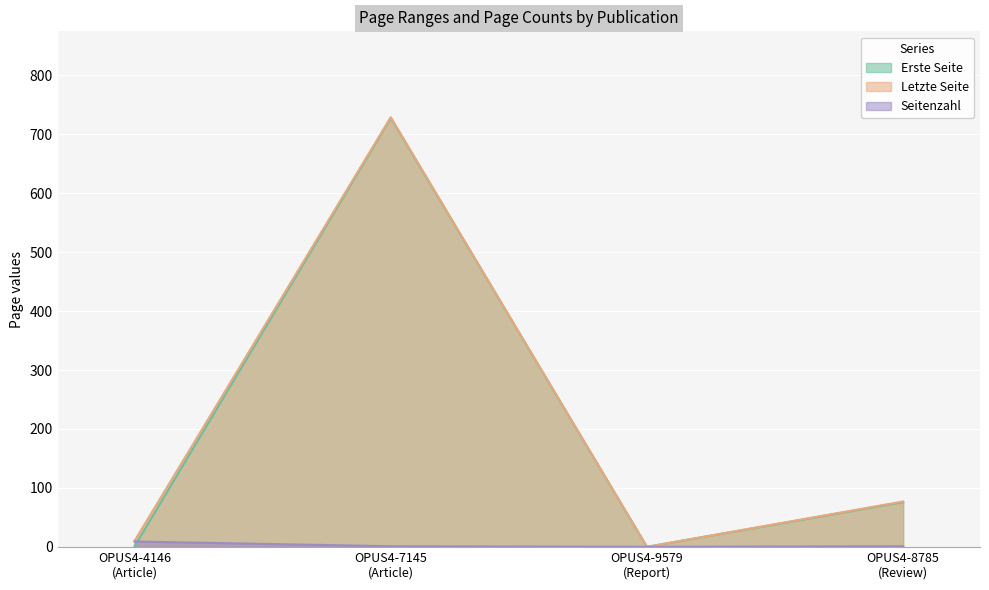

Which category has the lowest value across all series?

OPUS4-9579
(Report)